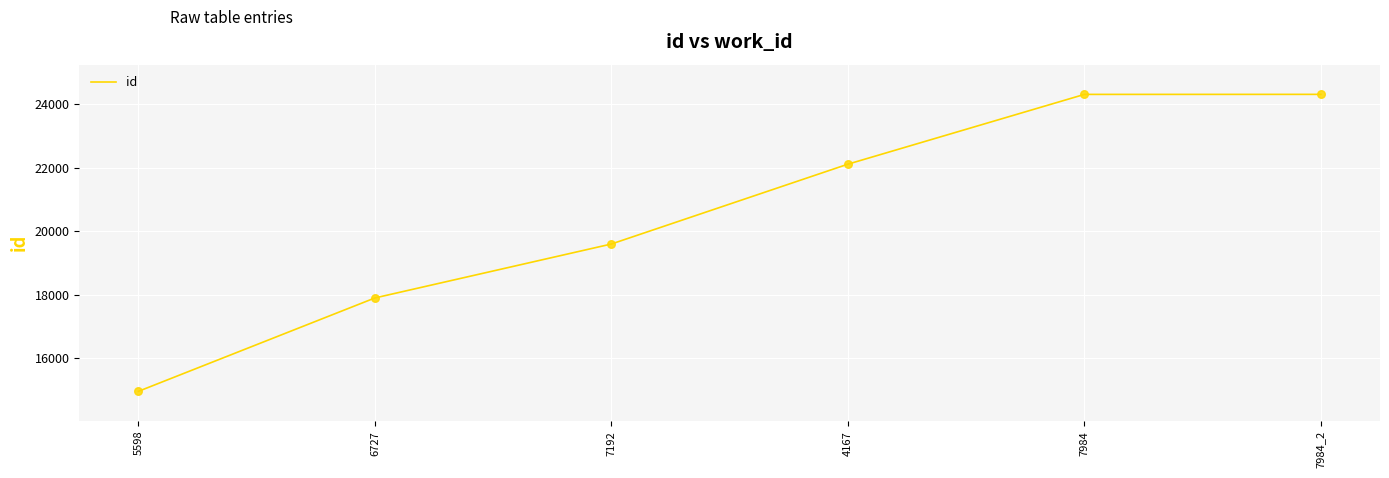

Approximately how many times larger is the value at 6727 compared to 7984_2?

0.7